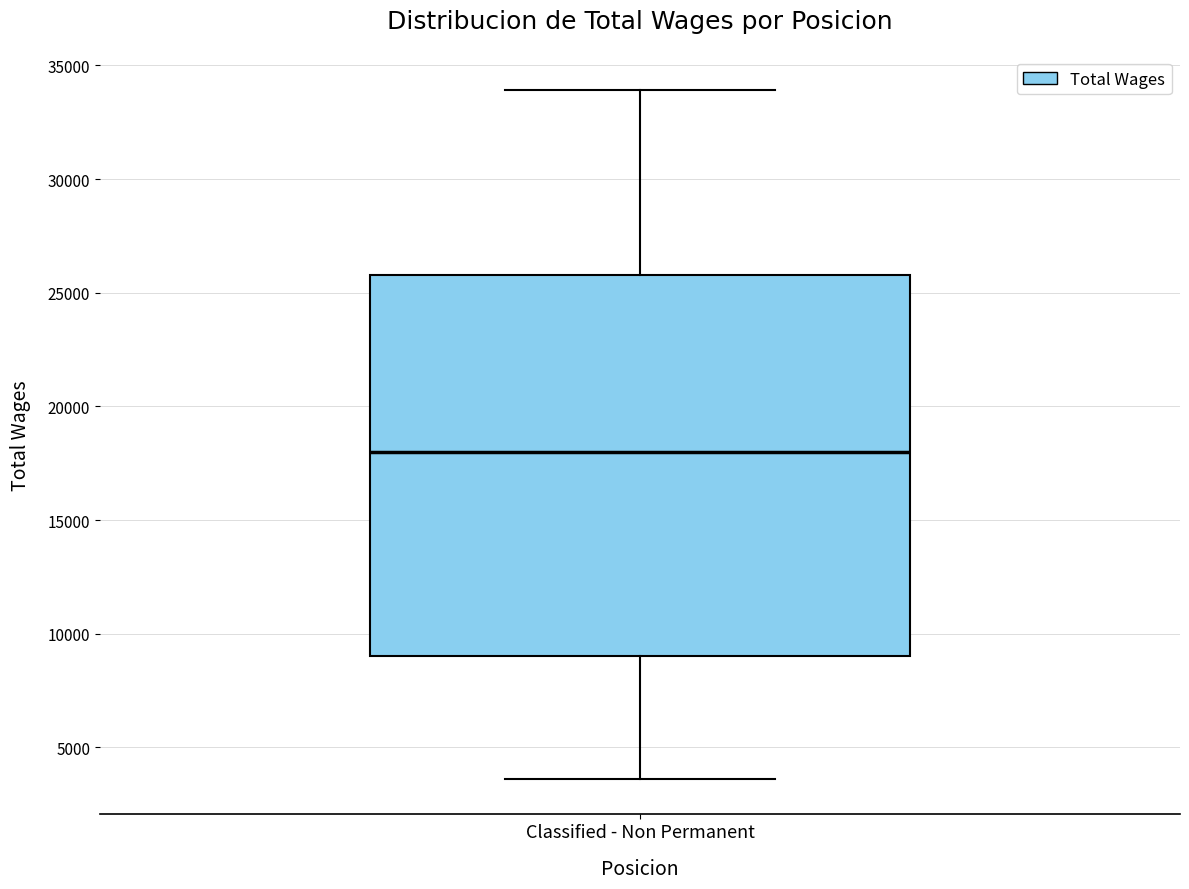

Transcribe this box plot: give where the median line is, the range the box spans, and where the two whiskers end, as read against the y-axis. The values are not printed on the chart, so give them approximately, as read against the axis.

median 18000, box 9000 to 26000, whiskers 3500 to 34000